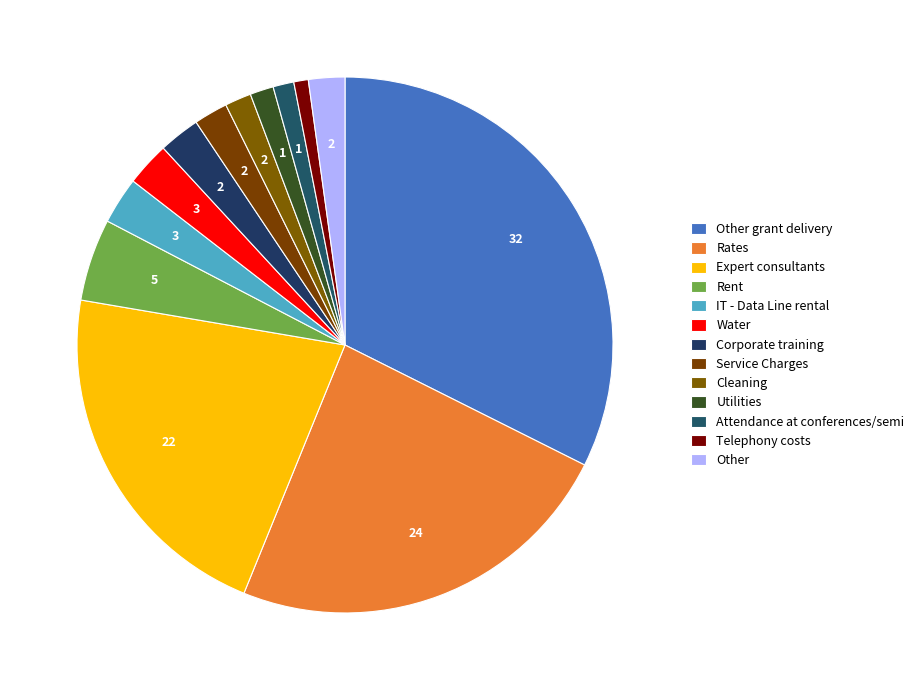

The IT - Data Line rental slice represents 3% of the pie. True or false?

True